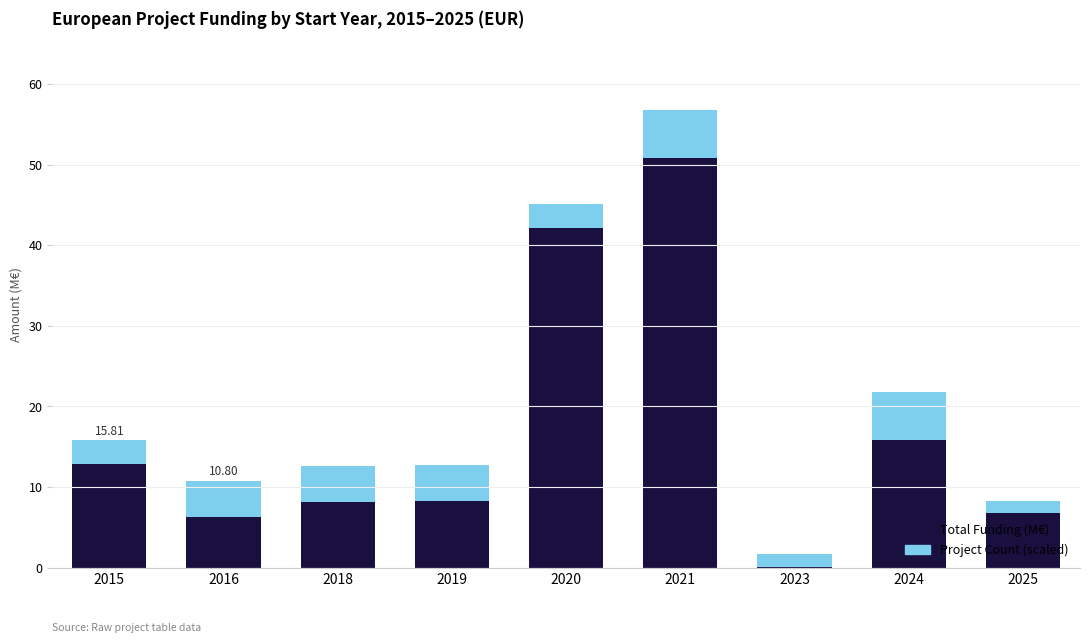

How many series are shown in this chart?

2